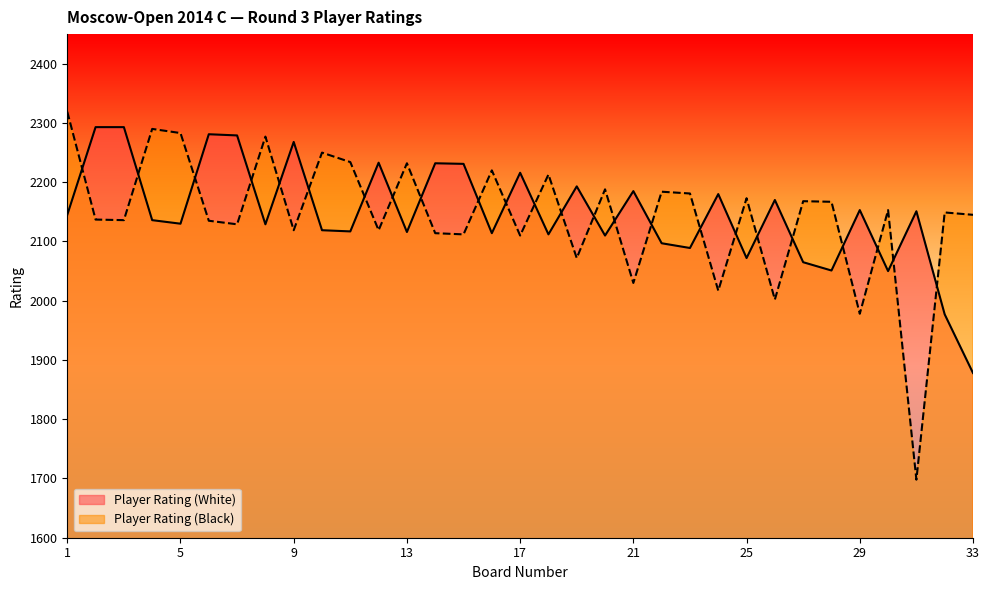

At how many categories does at least one series exceed 2206?

18